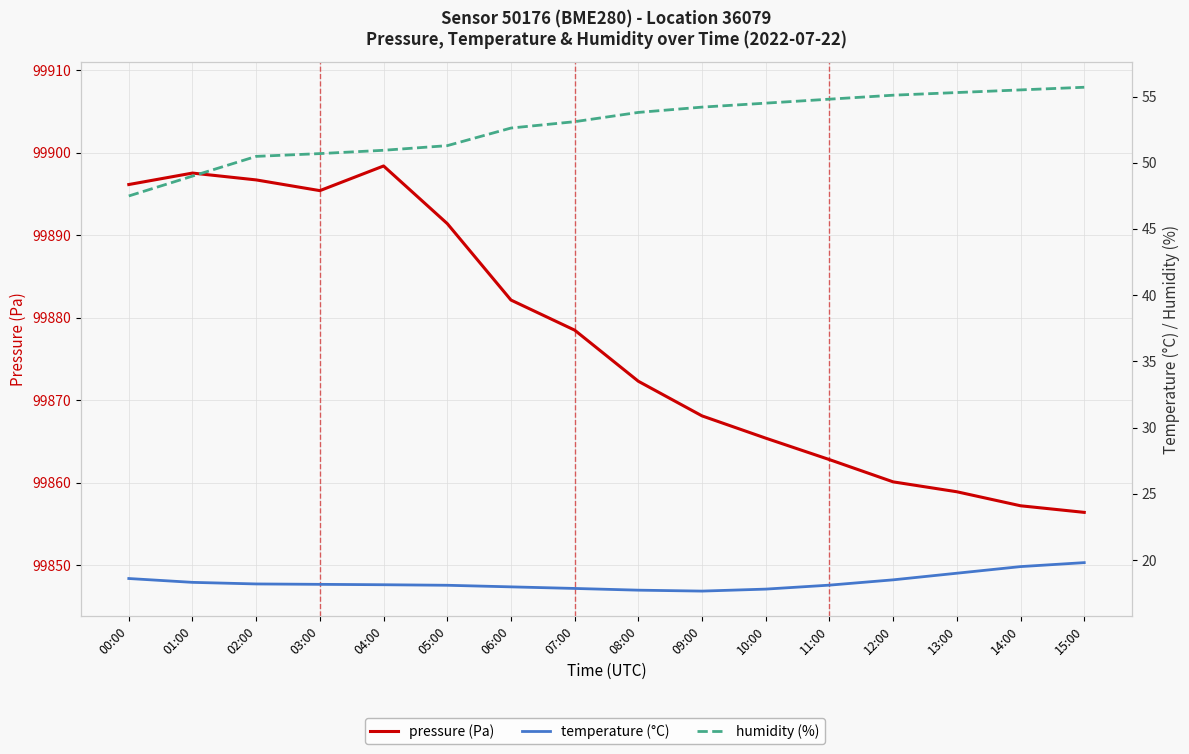

Is this an area chart (filled region under the line)?

No